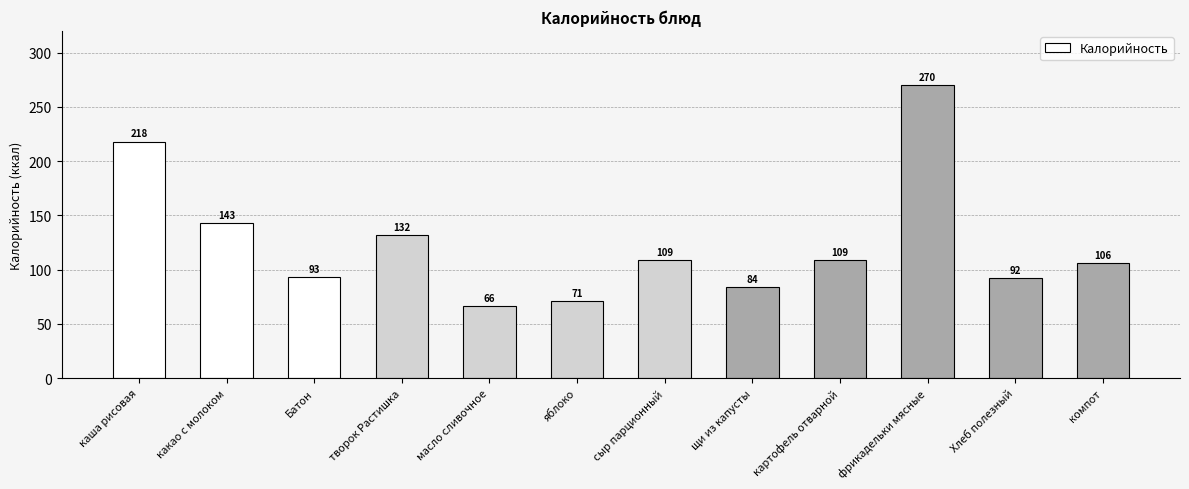

At which category does the chart reach its peak across all series?

фрикадельки мясные